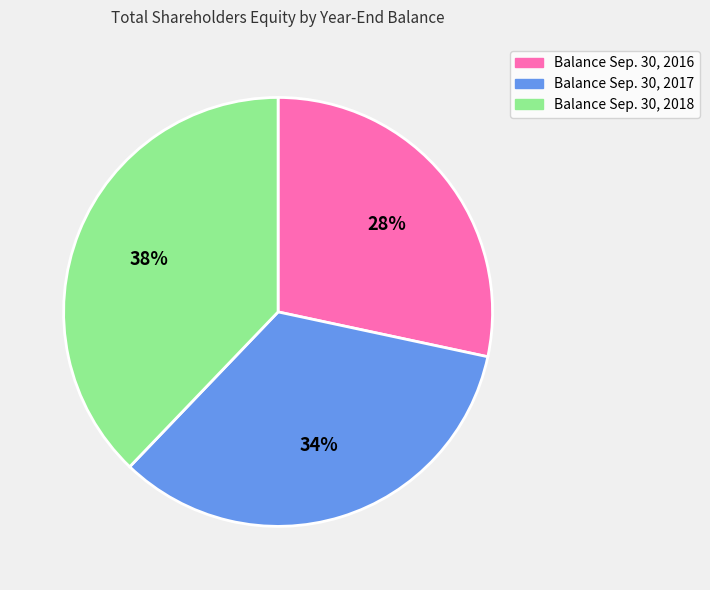

Do Balance Sep. 30, 2018 and Balance Sep. 30, 2016 together represent more than half of the pie?

Yes